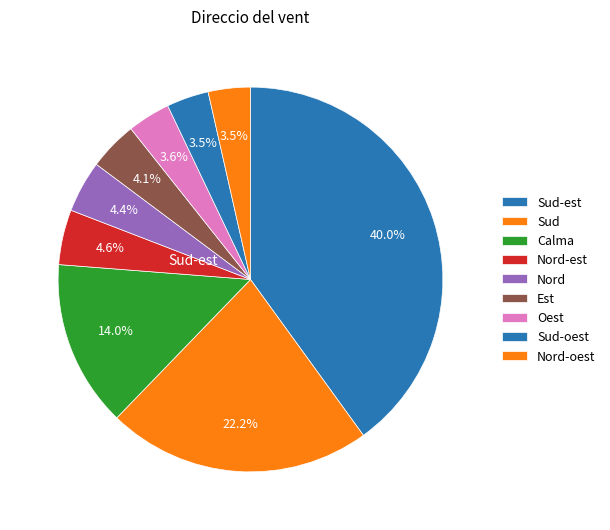

To the nearest percent, what percentage of the pie is Nord-oest?

4%